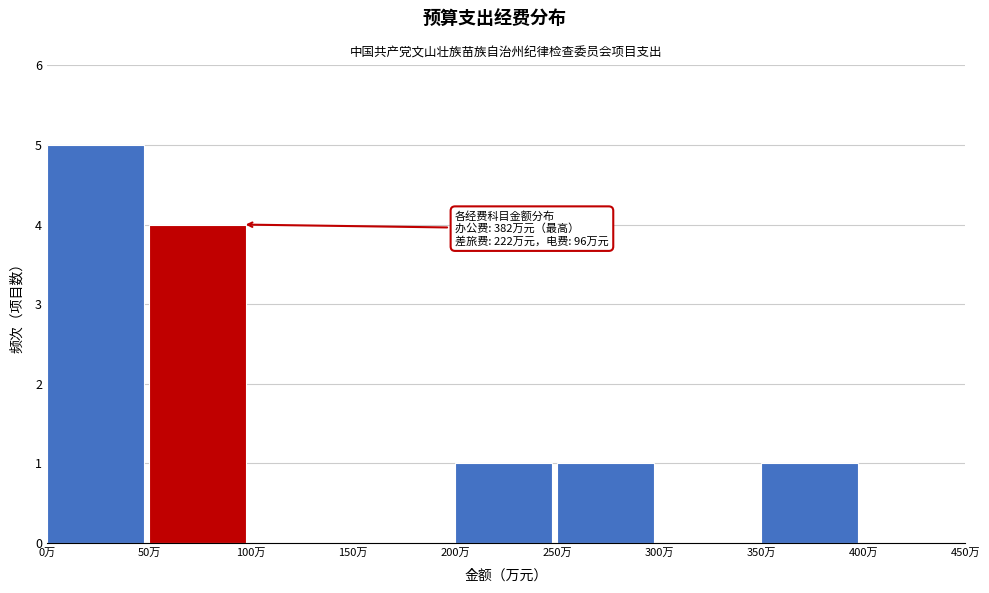

Which range on the x-axis has the tallest bar?

0 to 50